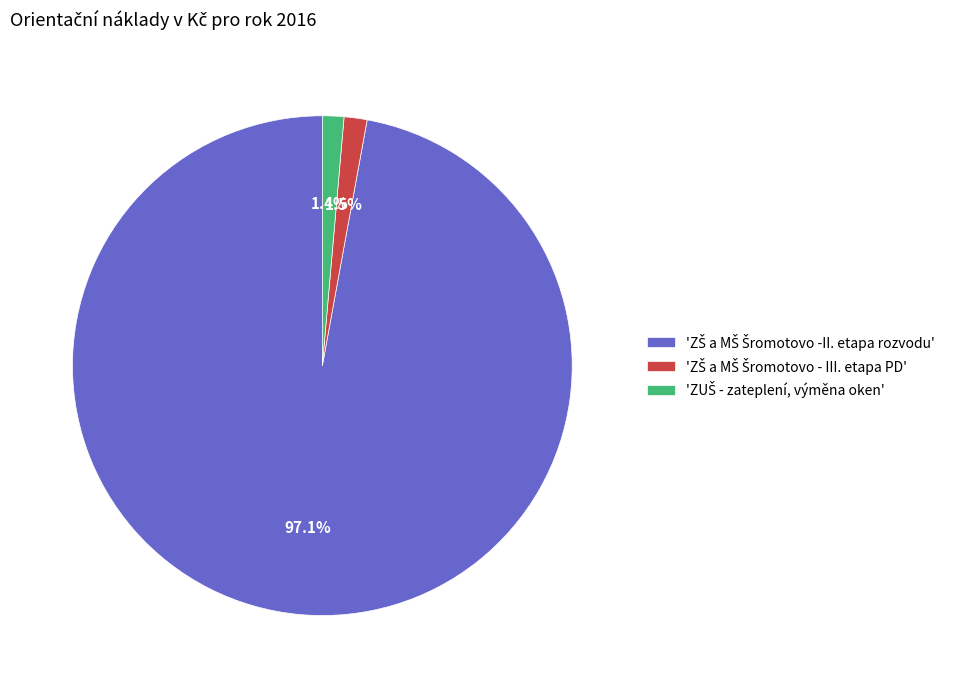

Is there any slice that represents more than half of the pie?

Yes